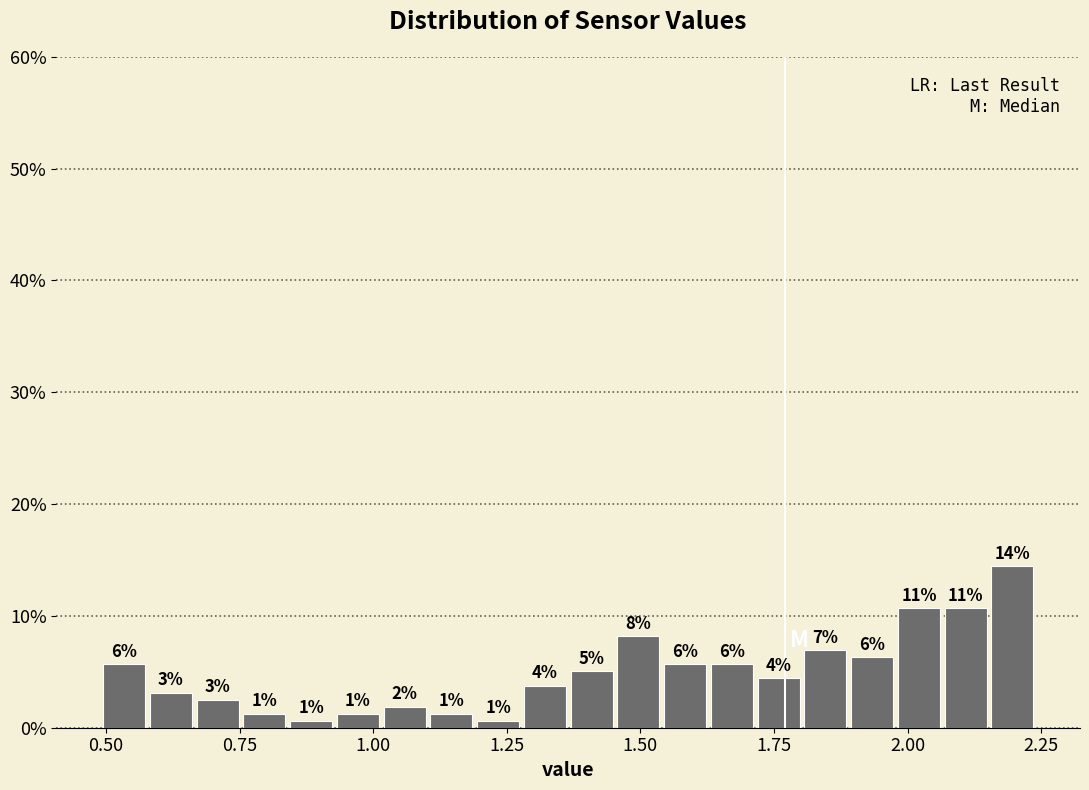

Read against the x-axis, roughly where is the centre of the tallest bar?

2.20